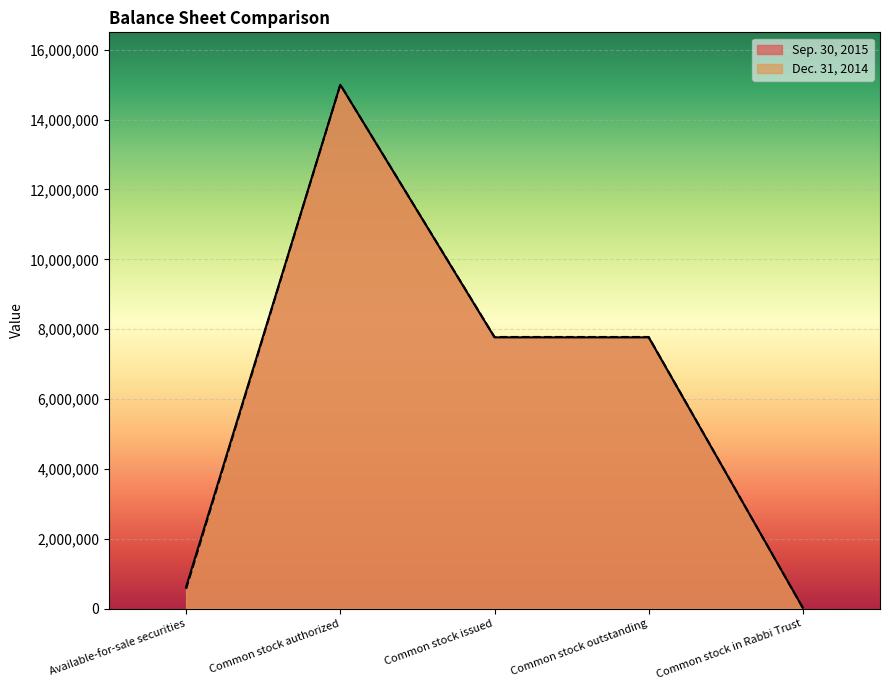

After their last crossing, which series has the higher values: Dec. 31, 2014 or Sep. 30, 2015?

Sep. 30, 2015